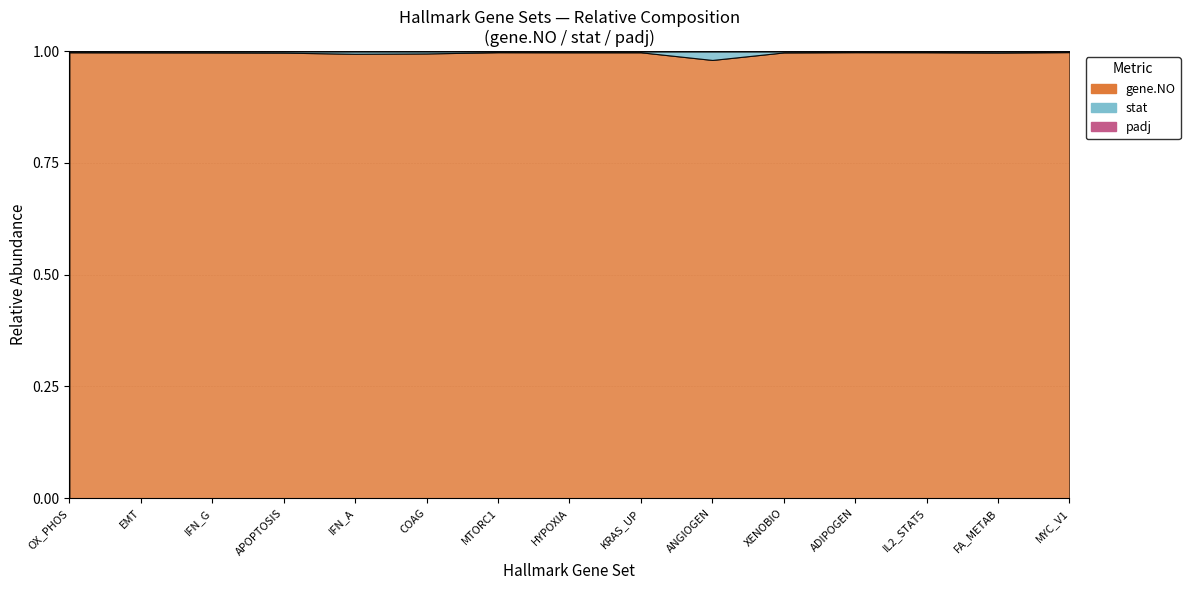

Which has a higher value, HALLMARK_FATTY_ACID_METABOLISM or HALLMARK_INTERFERON_ALPHA_RESPONSE?

HALLMARK_FATTY_ACID_METABOLISM